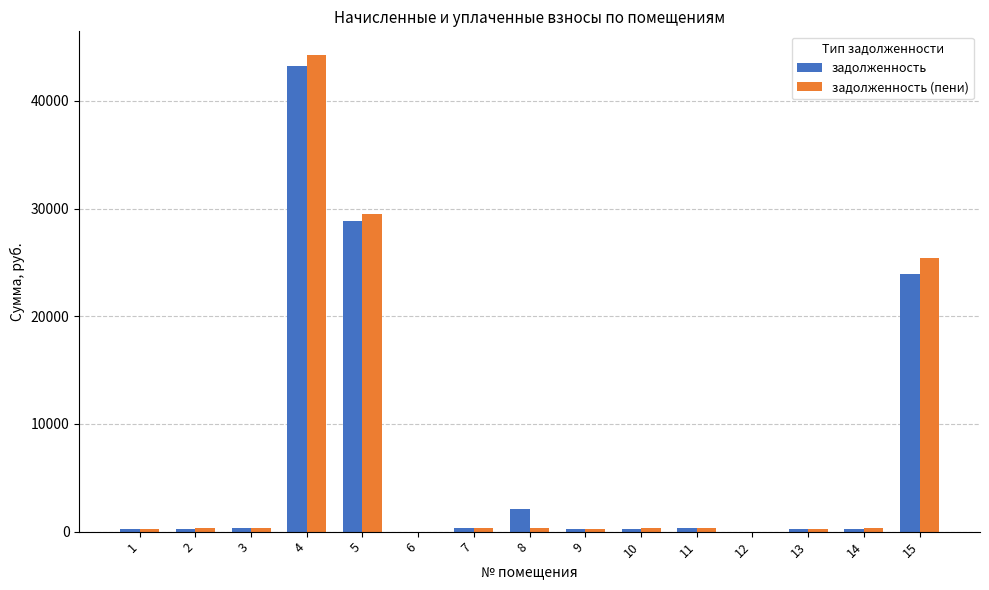

Count the number of categories in the chart.

15